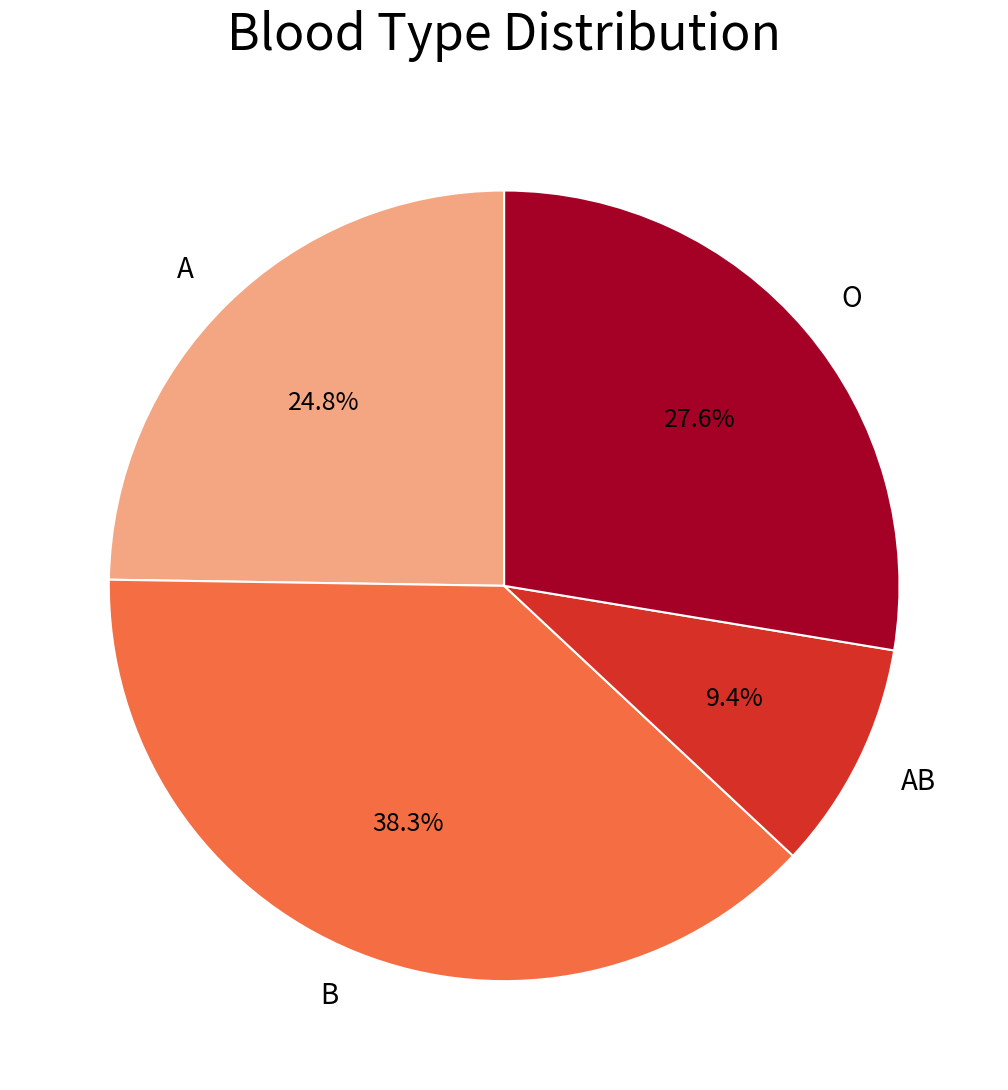

Rank the categories by value from lowest to highest.

AB, A, O, B